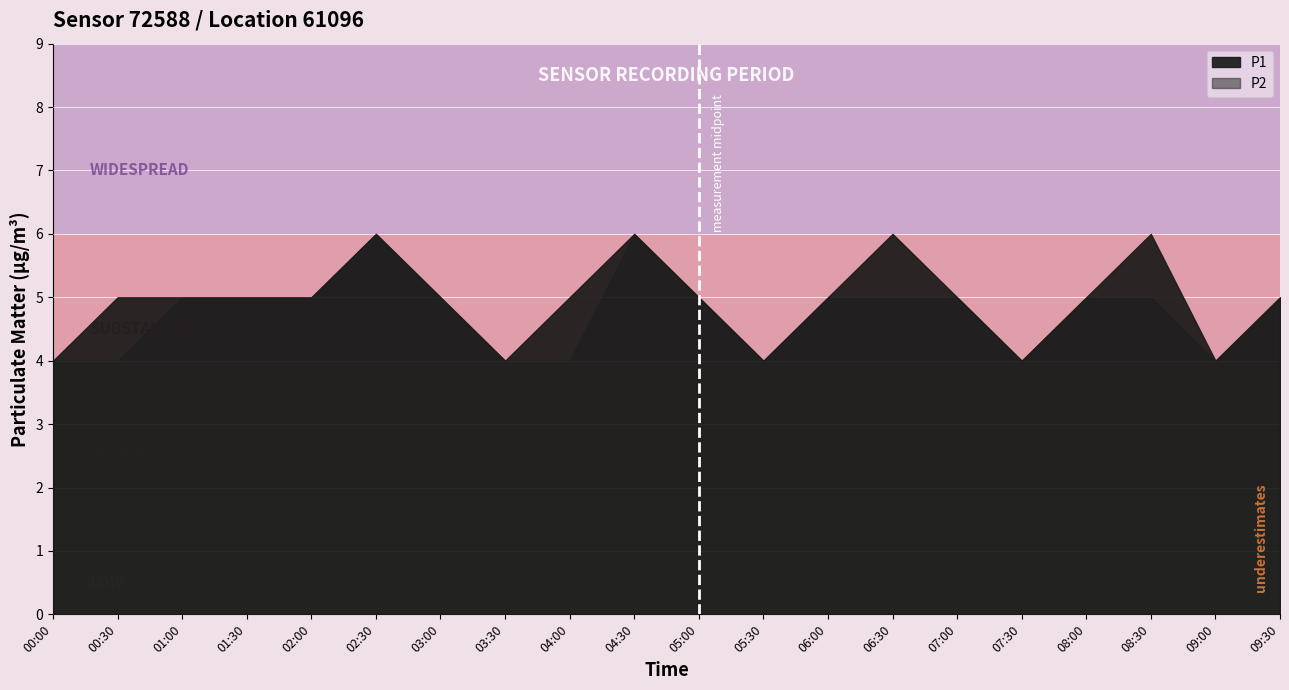

Reading right to left, extract all data points from this chart.

P1: 5	4	6	5	4	5	6	5	4	5	6	5	4	5	6	5	5	5	5	4
P2: 5	4	5	5	4	5	5	5	4	5	6	4	4	5	6	5	5	5	4	4